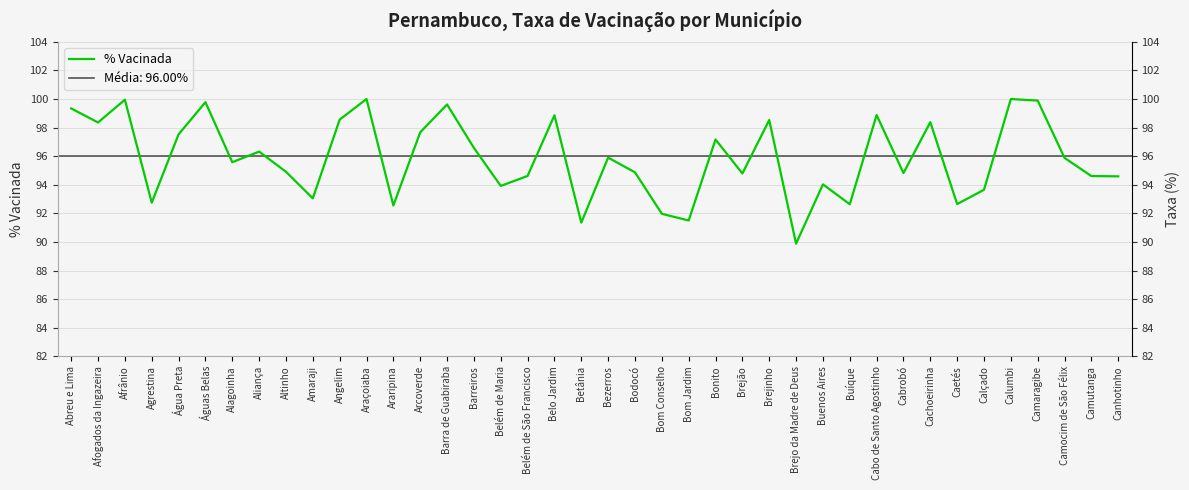

How many interior local peaks (higher than both neighbors) does the data have?

13